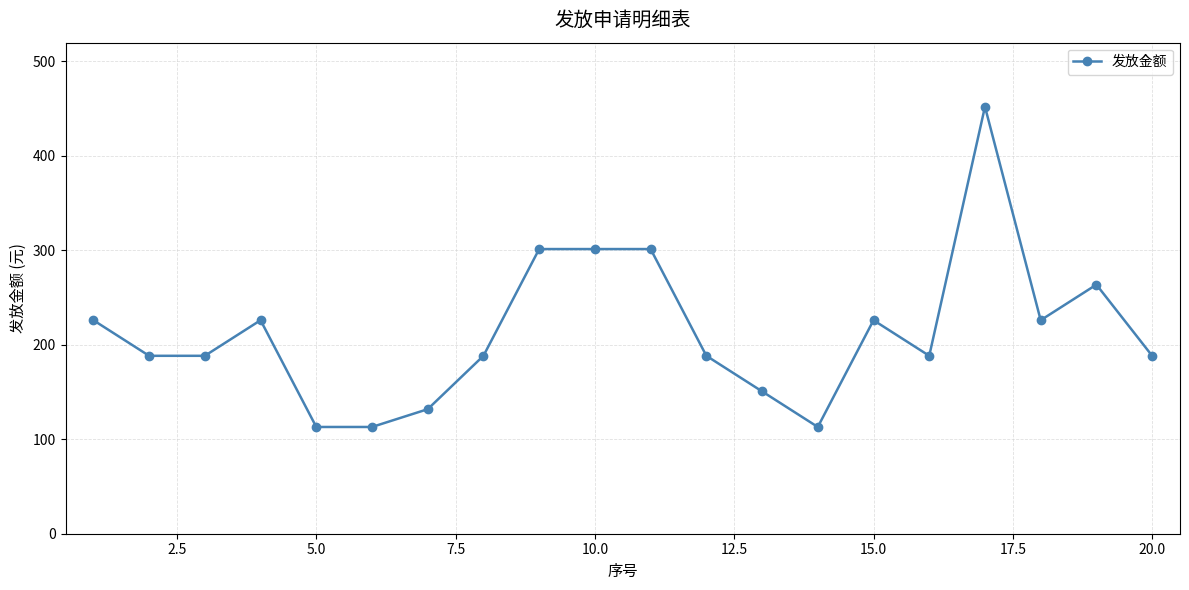

True or false: the data has more than 1 interior local peaks.

True